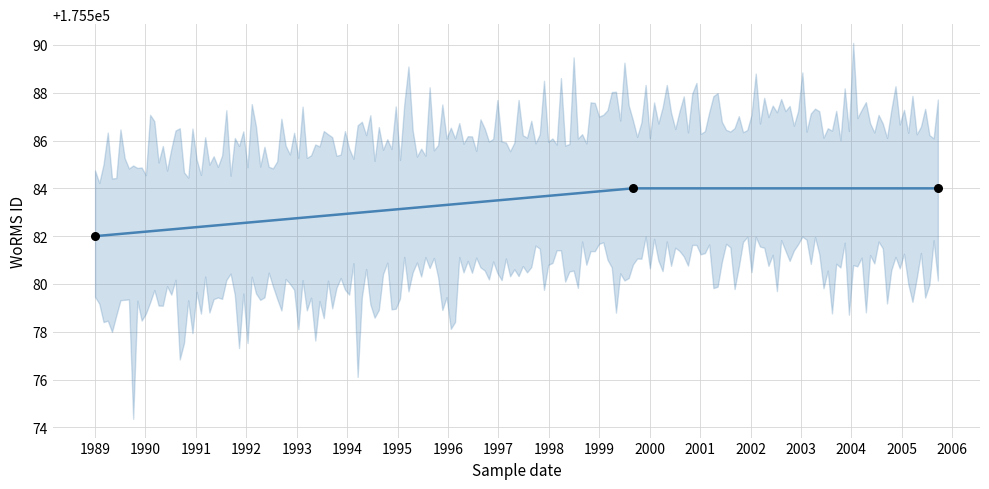

What is the change in value from 1989-01-01 to 1999-09-01?

+2